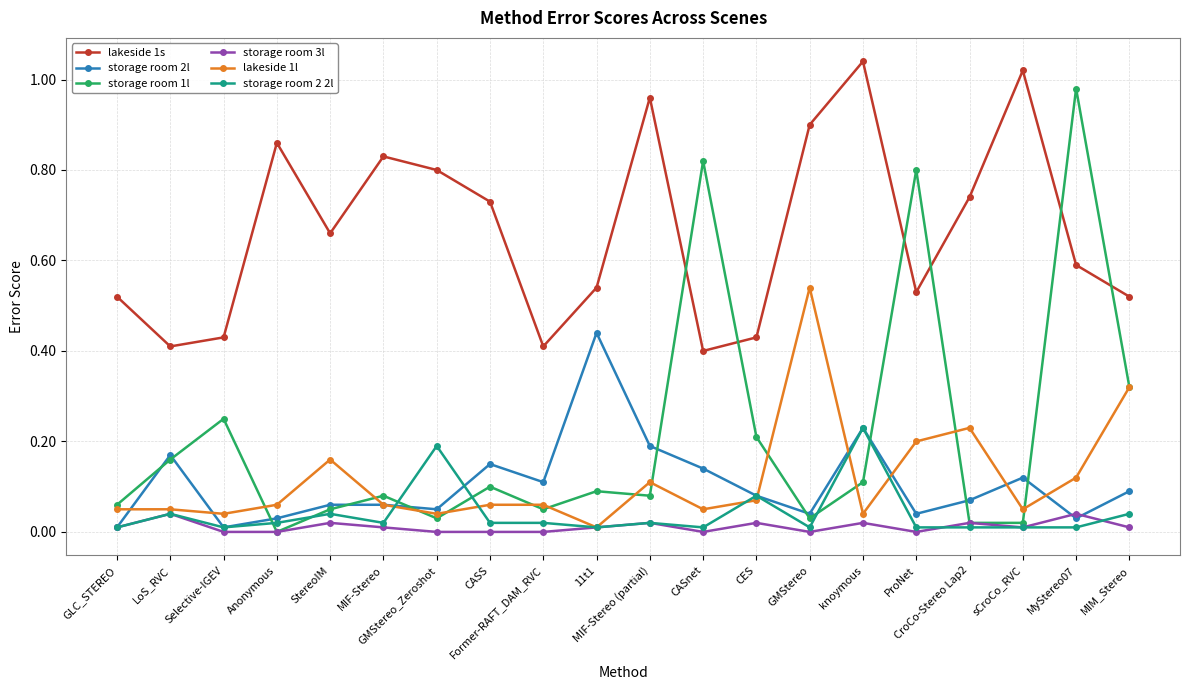

Which series has the largest total across all categories?

lakeside 1s